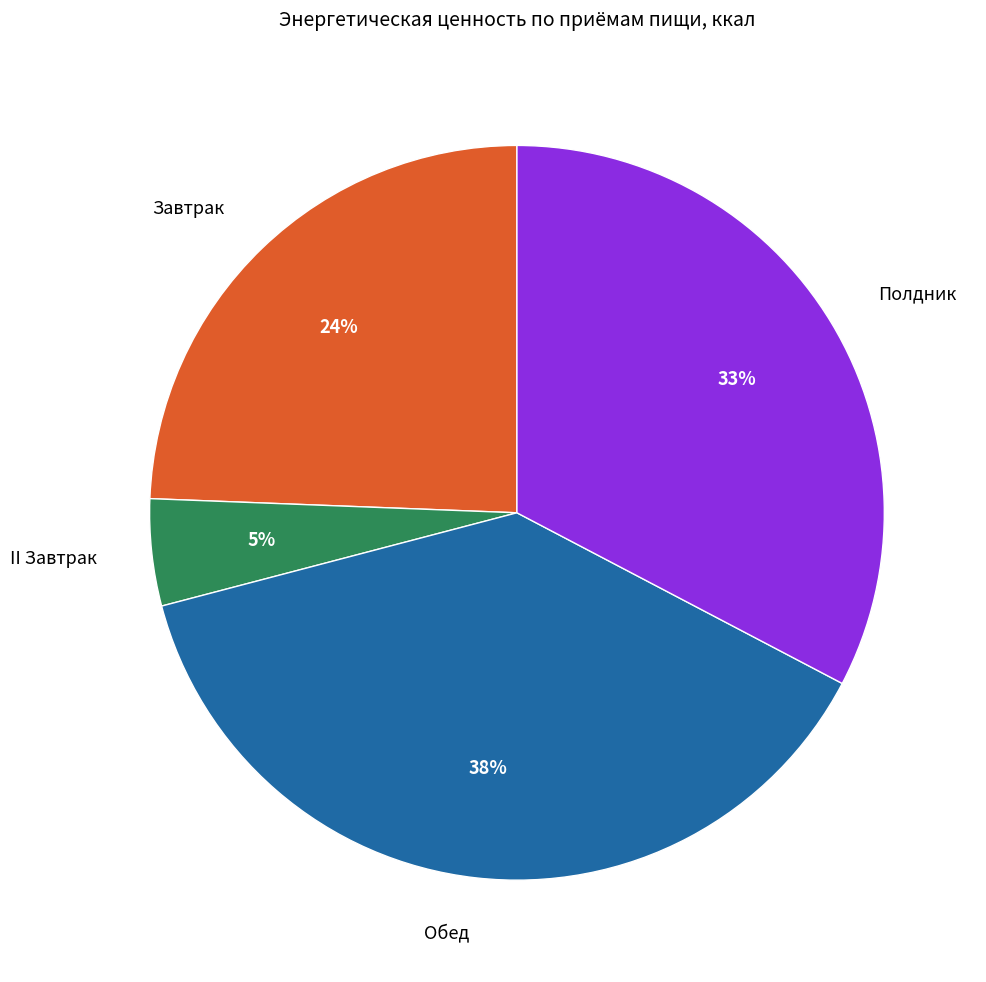

Is the sum of Обед and II Завтрак greater than half?

No